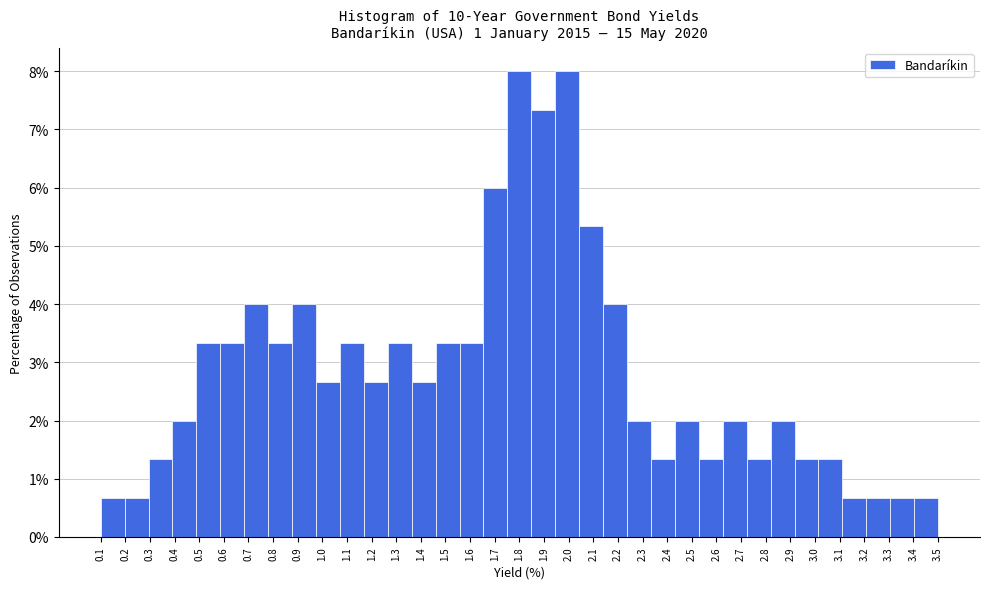

How tall is the bar that spans 0.10 to 0.20 on the x-axis? Neither the bar edges nor the heights are printed on the chart, so give them approximately, as read against the axes.

0.7